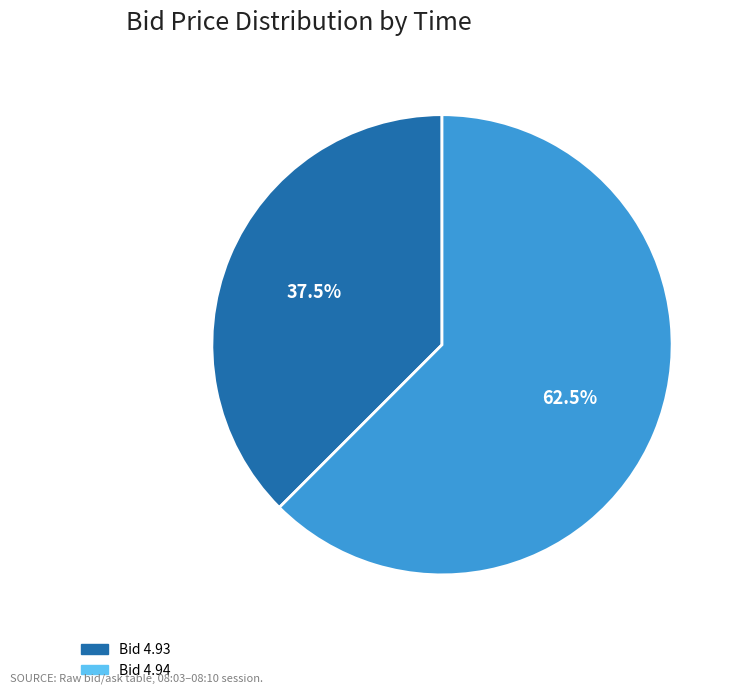

Is there any slice that represents more than half of the pie?

Yes